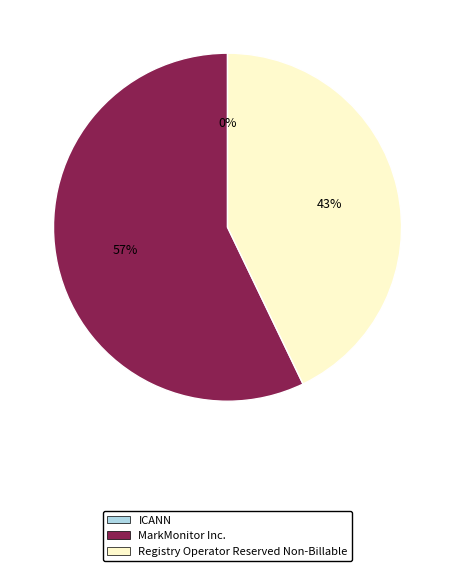

To the nearest percent, what is the combined percentage of Registry Operator Reserved Non-Billable and ICANN?

43%